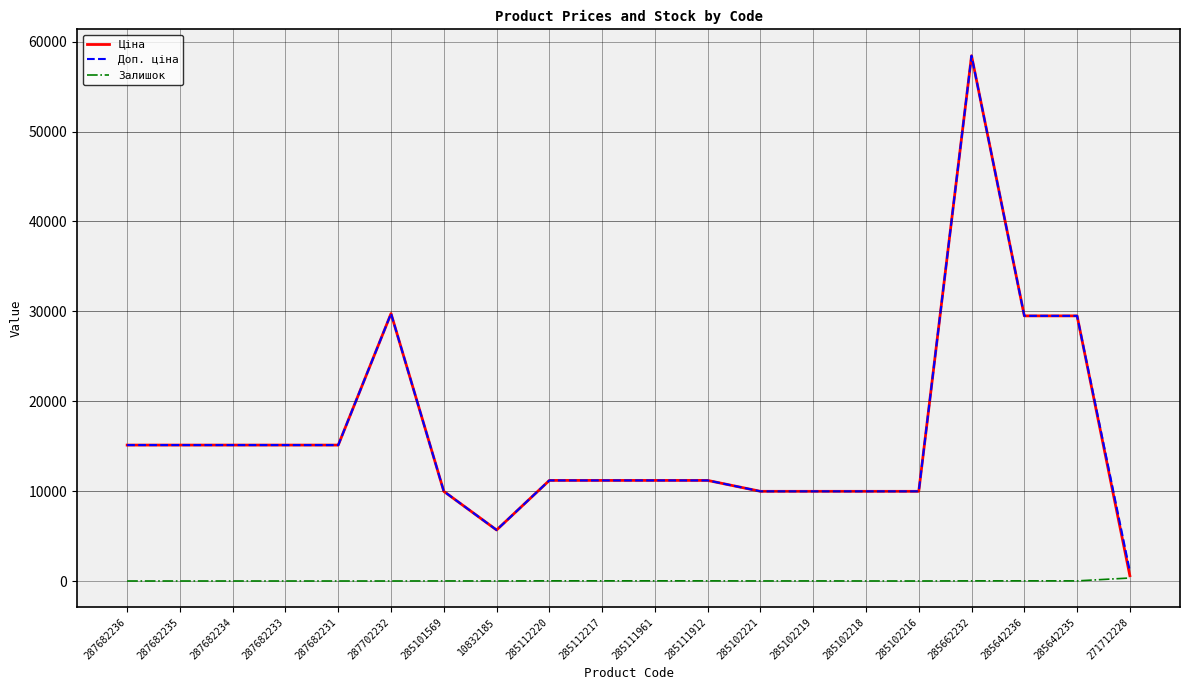

Is the value of Доп. ціна at 285111912 greater than the value of Залишок at 287682233?

Yes